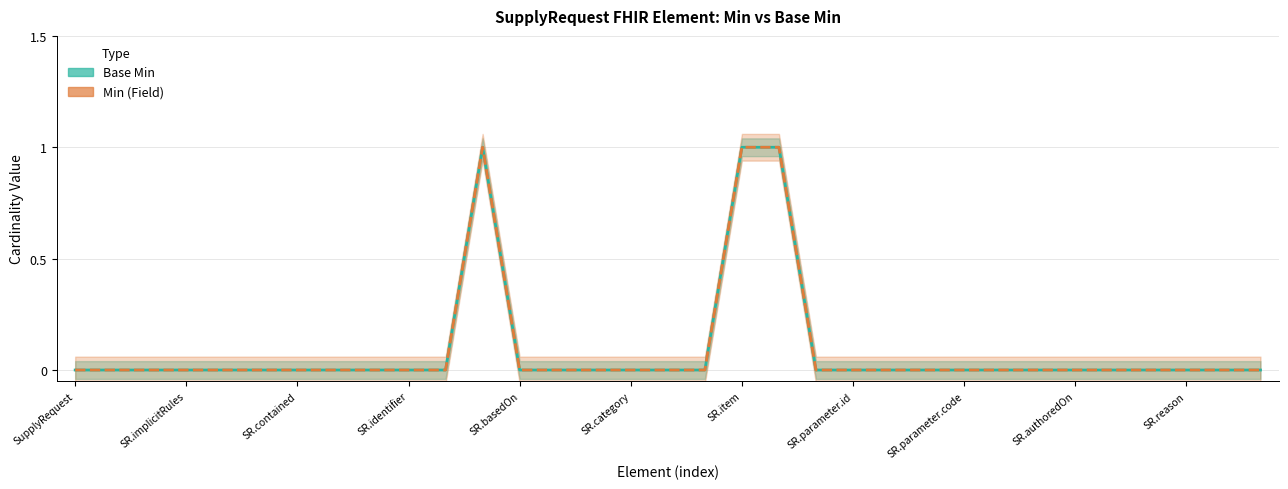

Reading left to right, extract all data points from this chart.

Base Min: 0	0	0	0	0	0	0	0	0	0	0	1	0	0	0	0	0	0	1	1	0	0	0	0	0	0	0	0	0	0	0	0	0
Min (Field): 0	0	0	0	0	0	0	0	0	0	0	1	0	0	0	0	0	0	1	1	0	0	0	0	0	0	0	0	0	0	0	0	0